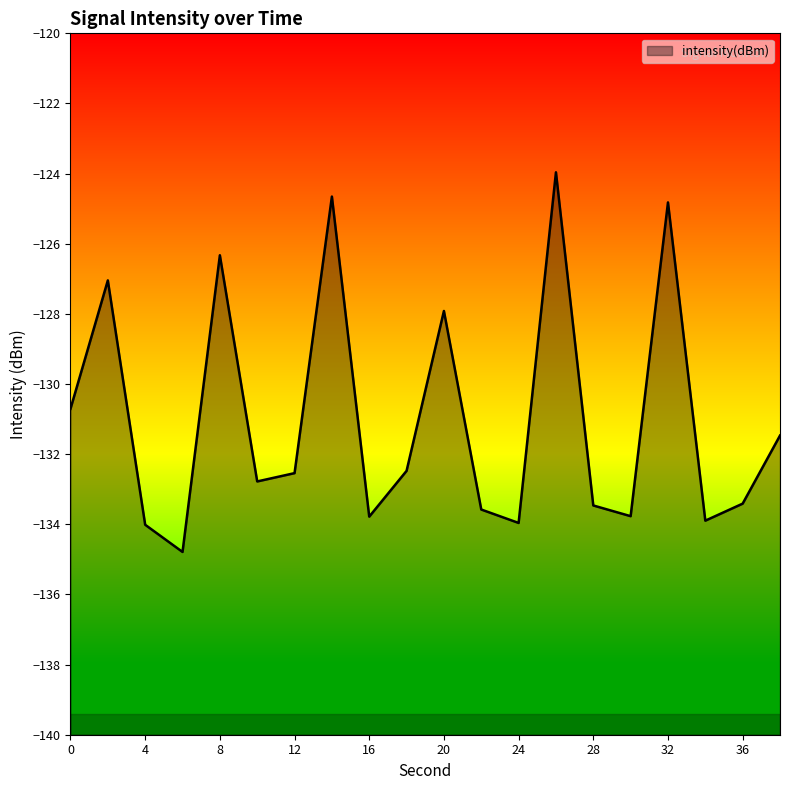

At which label is the value closest to -129?

20